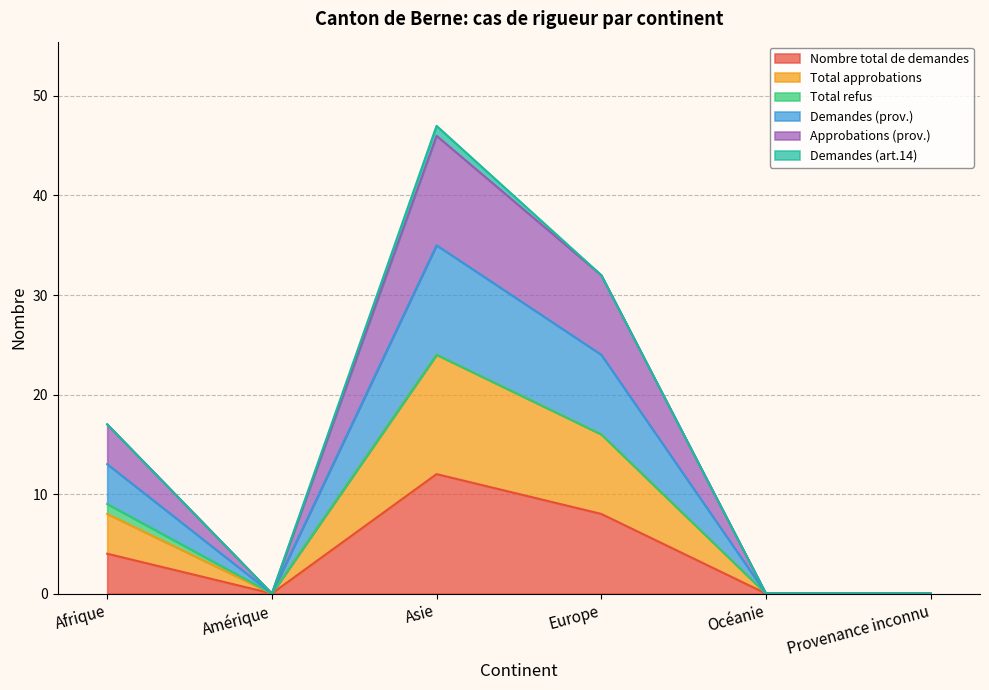

What is the label of the 1st point from the left?

Afrique